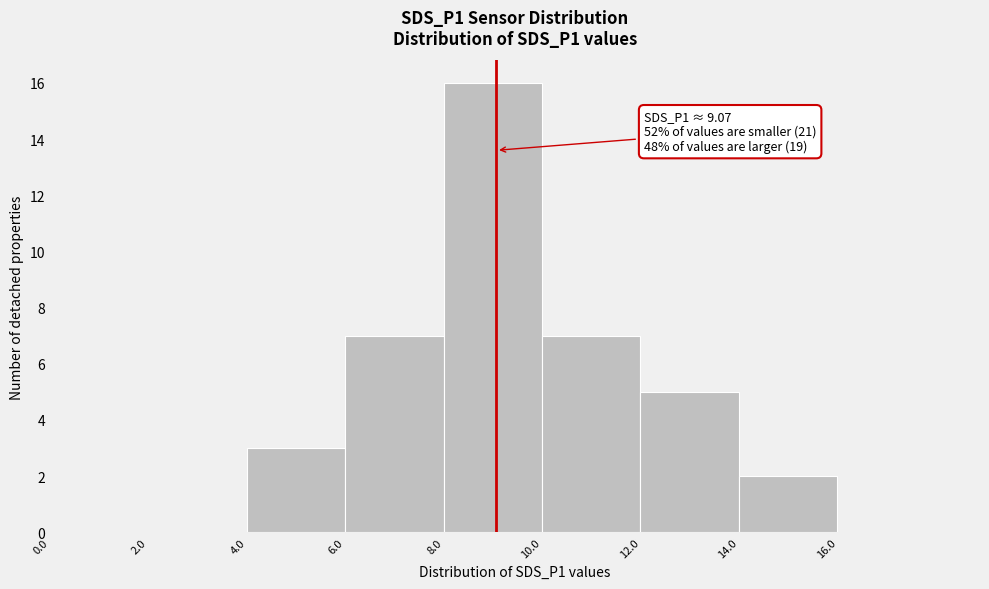

Which range on the x-axis has the tallest bar?

8 to 10